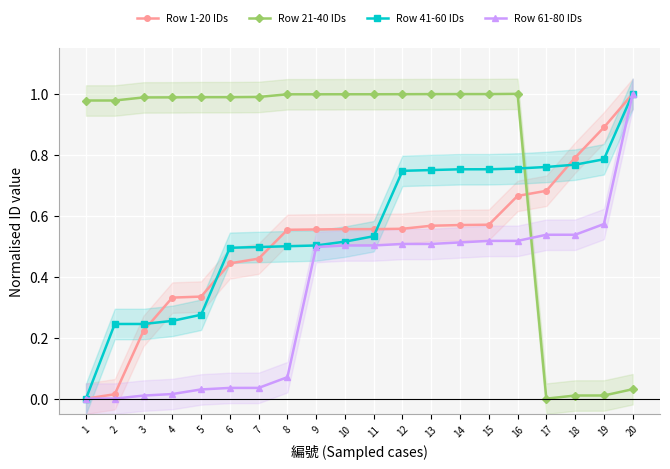

How many times do Row 41-60 IDs and Row 1-20 IDs cross each other?

5